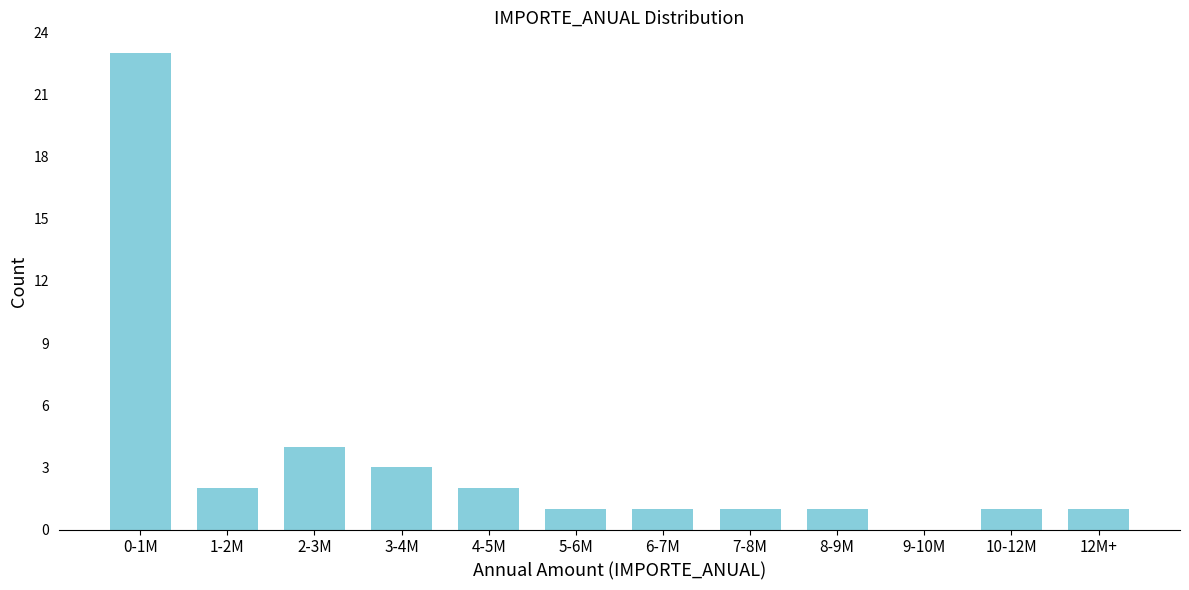

Reading left to right, extract all data points from this chart.

0-1M=23	1-2M=2	2-3M=4	3-4M=3	4-5M=2	5-6M=1	6-7M=1	7-8M=1	8-9M=1	9-10M=0	10-12M=1	12M+=1